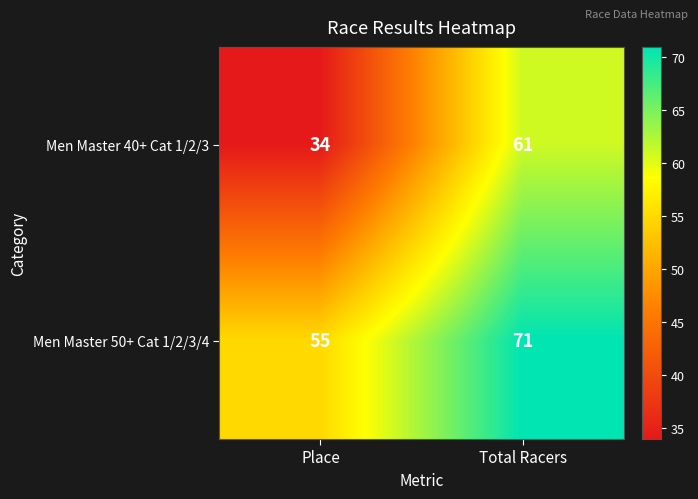

List the series in order of their peak value, highest first.

Men Master 50+ Cat 1/2/3/4, Men Master 40+ Cat 1/2/3